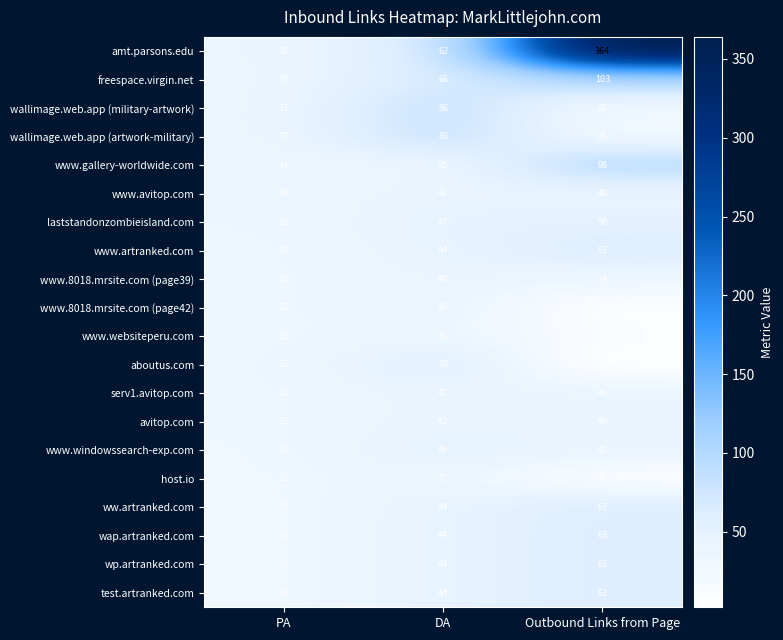

What is the difference between the www.windowssearch-exp.com values at DA and PA?

18